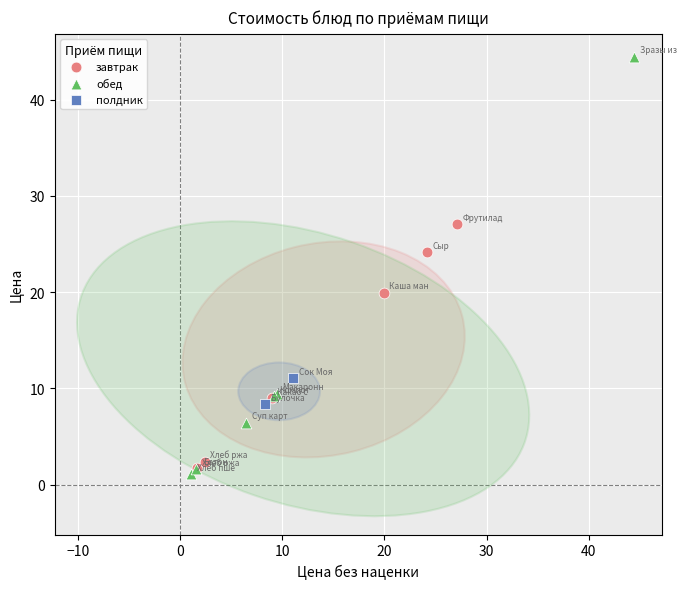

Which series contains the lowest Y value?

обед